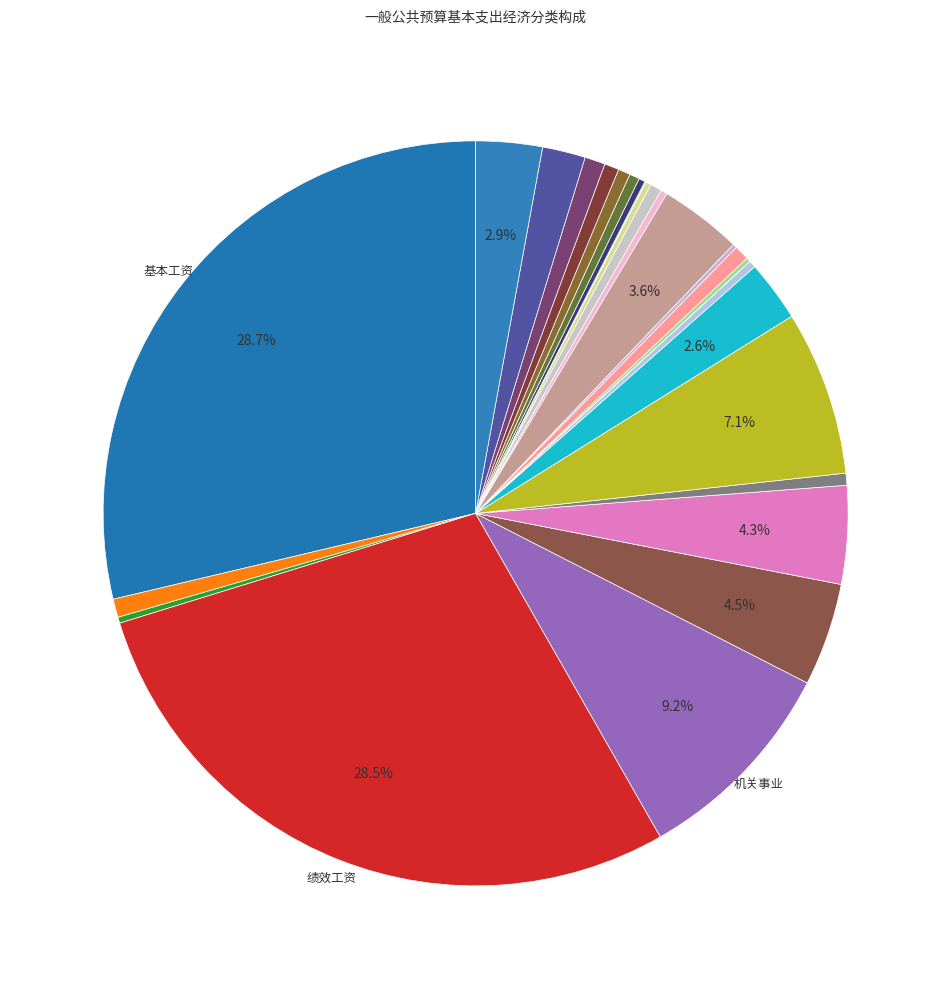

How many segments does this pie chart have?

27